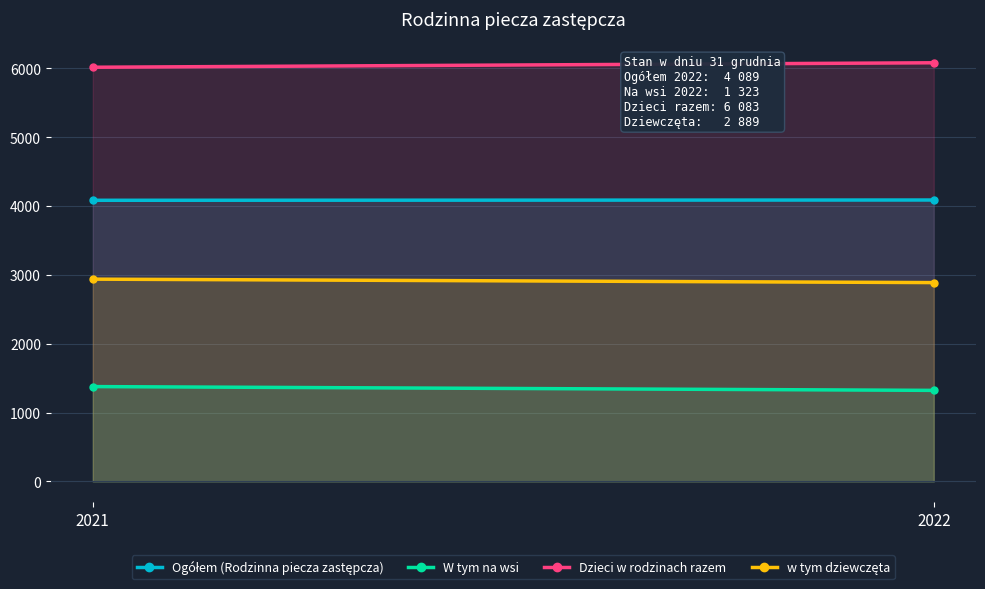

Reading left to right, list all the values displayed in this chart.

Ogółem (Rodzinna piecza zastępcza): 2021=4085	2022=4089
W tym na wsi: 2021=1378	2022=1323
Dzieci w rodzinach razem: 2021=6018	2022=6083
w tym dziewczęta: 2021=2939	2022=2889